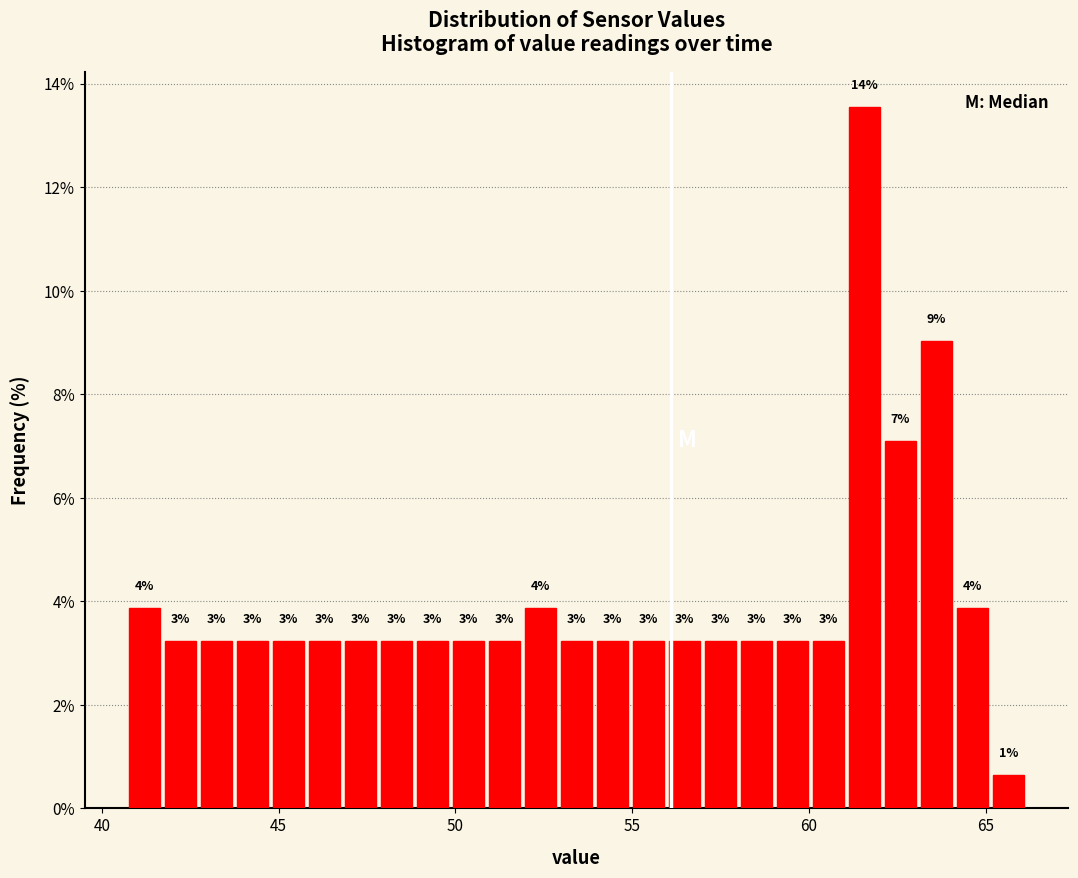

Around what value on the x-axis is the tallest bar? Give the approximate position of its centre, as read against the axis.

61.5